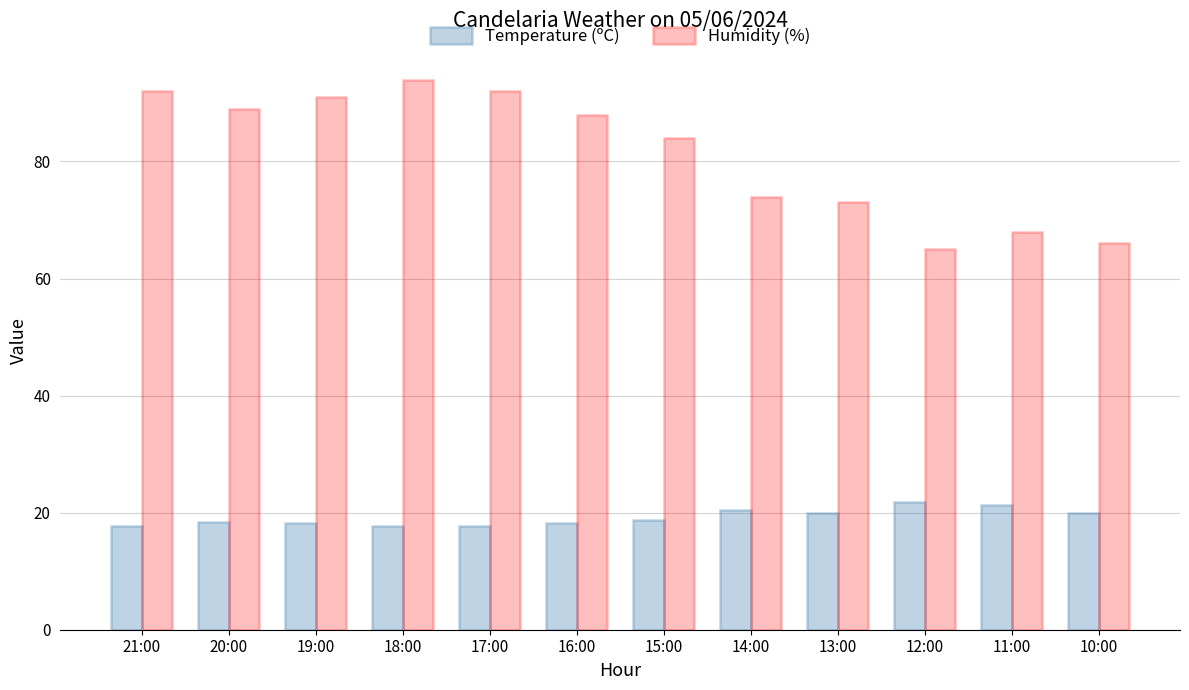

What is the sum of the Temperature (ºC) values at 16:00 and 13:00?

38.3